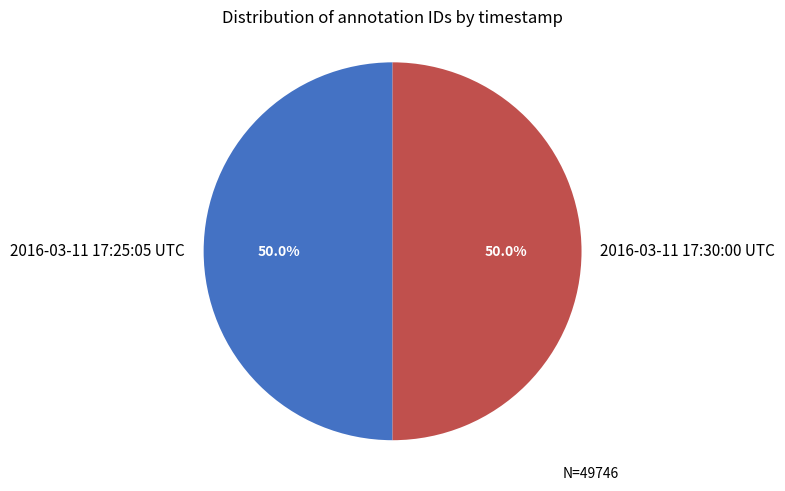

How many segments does this pie chart have?

2